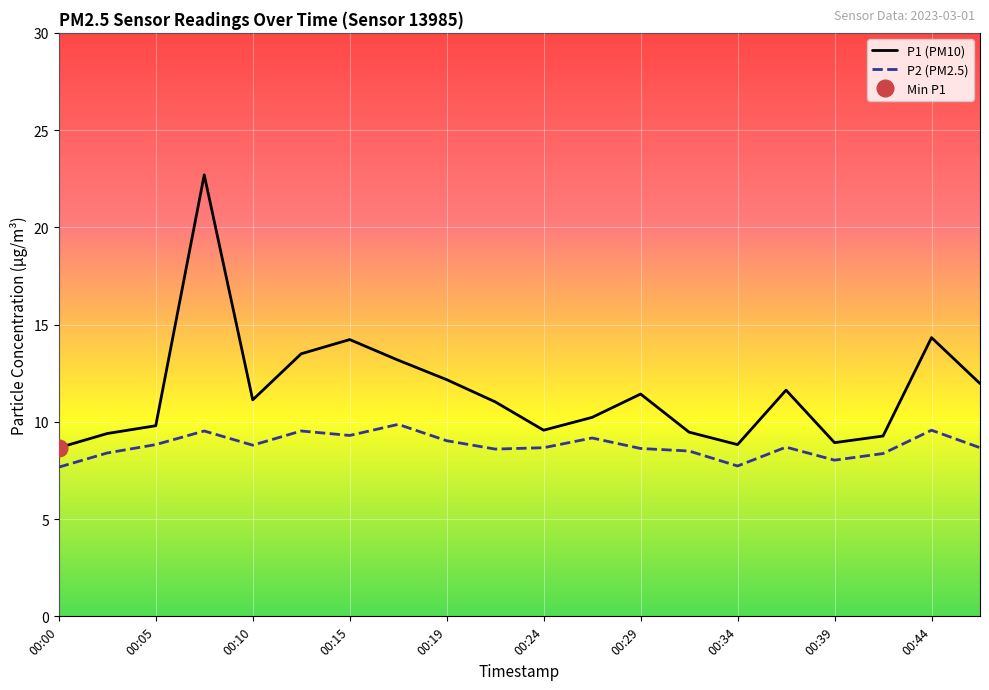

How many lines are shown in the chart?

2